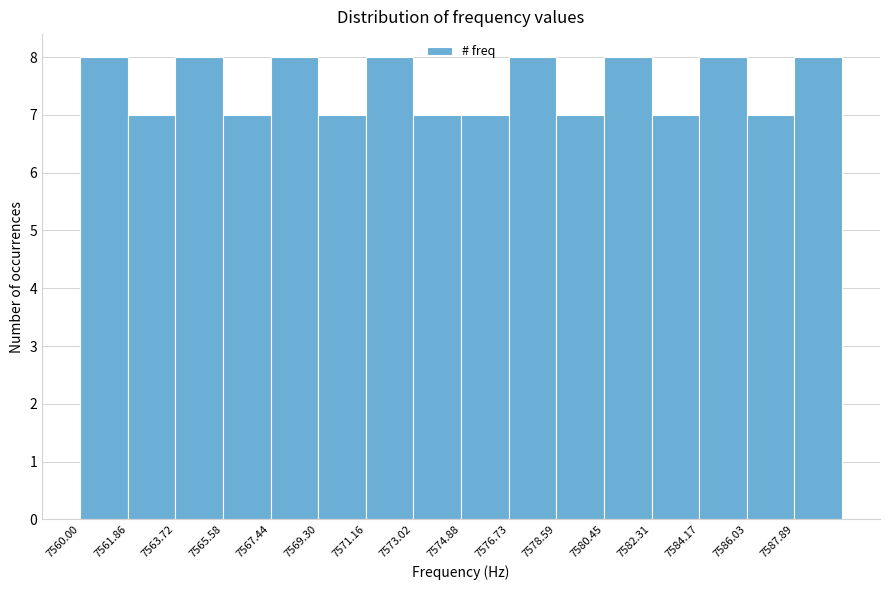

Reading left to right, list every bar in this chart as the range it spans on the x-axis followed by its height. Neither the bar edges nor the heights are printed on the chart, so give them approximately, as read against the axes.

7560.0 to 7561.8: 8
7561.8 to 7563.8: 7
7563.8 to 7565.6: 8
7565.6 to 7567.4: 7
7567.4 to 7569.2: 8
7569.2 to 7571.2: 7
7571.2 to 7573.0: 8
7573.0 to 7574.8: 7
7574.8 to 7576.8: 7
7576.8 to 7578.6: 8
7578.6 to 7580.4: 7
7580.4 to 7582.4: 8
7582.4 to 7584.2: 7
7584.2 to 7586.0: 8
7586.0 to 7587.8: 7
7587.8 to 7589.8: 8